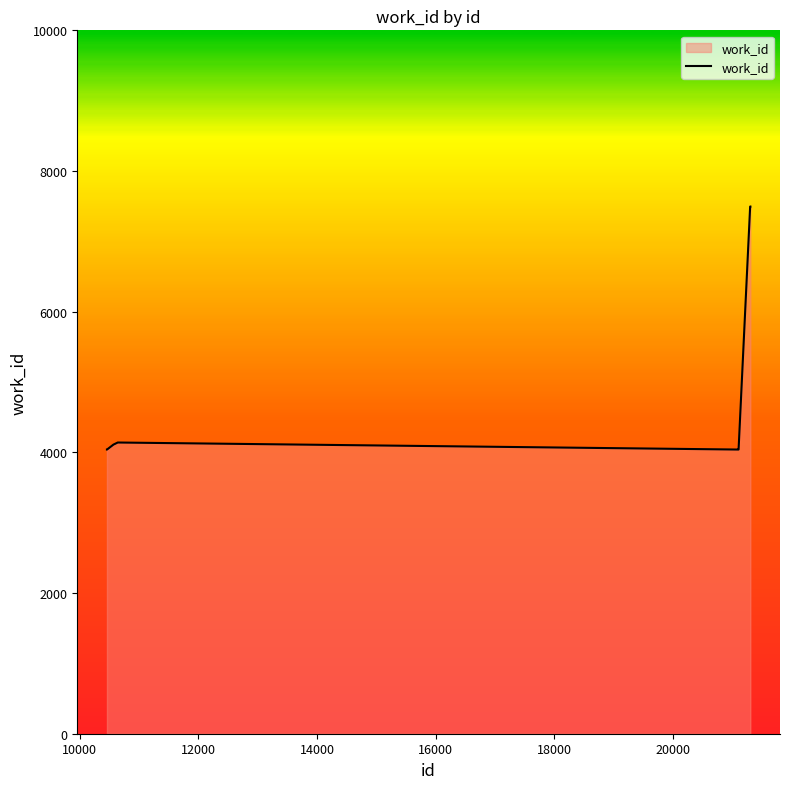

What is the greatest value displayed?

7495